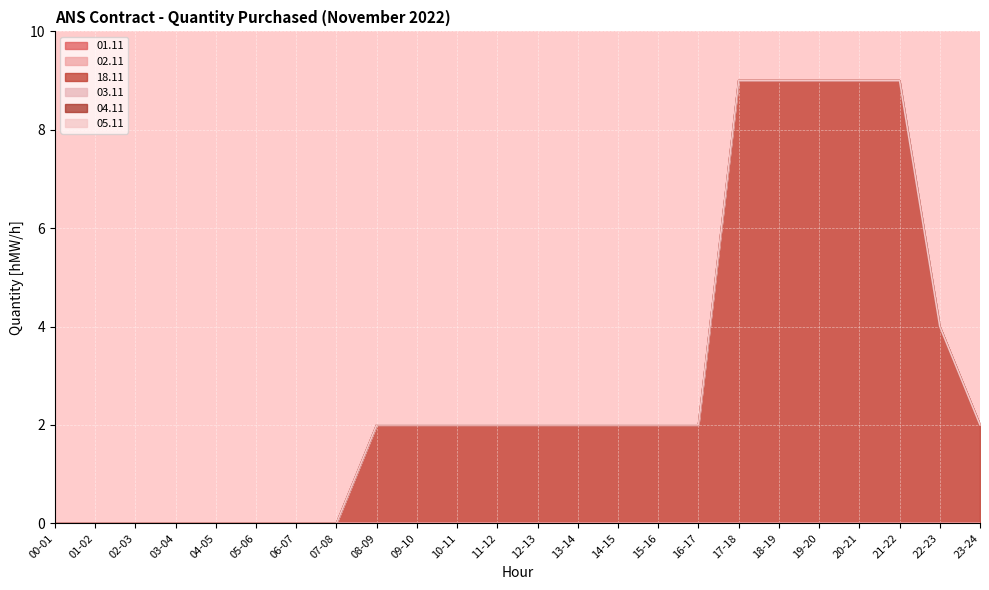

At which category does the chart reach its peak across all series?

17-18